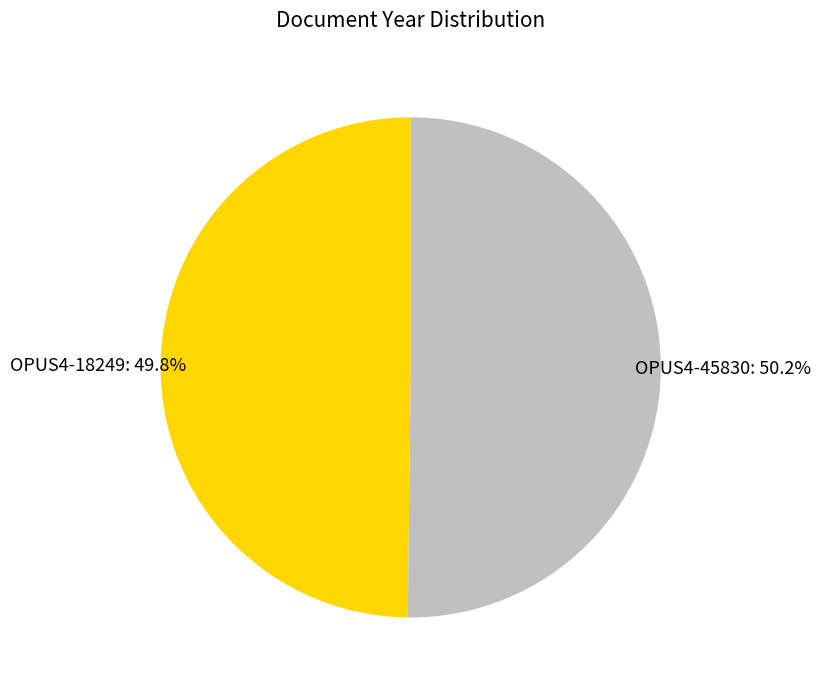

Combined, what portion of the pie is OPUS4-18249 and OPUS4-45830?

100.0%